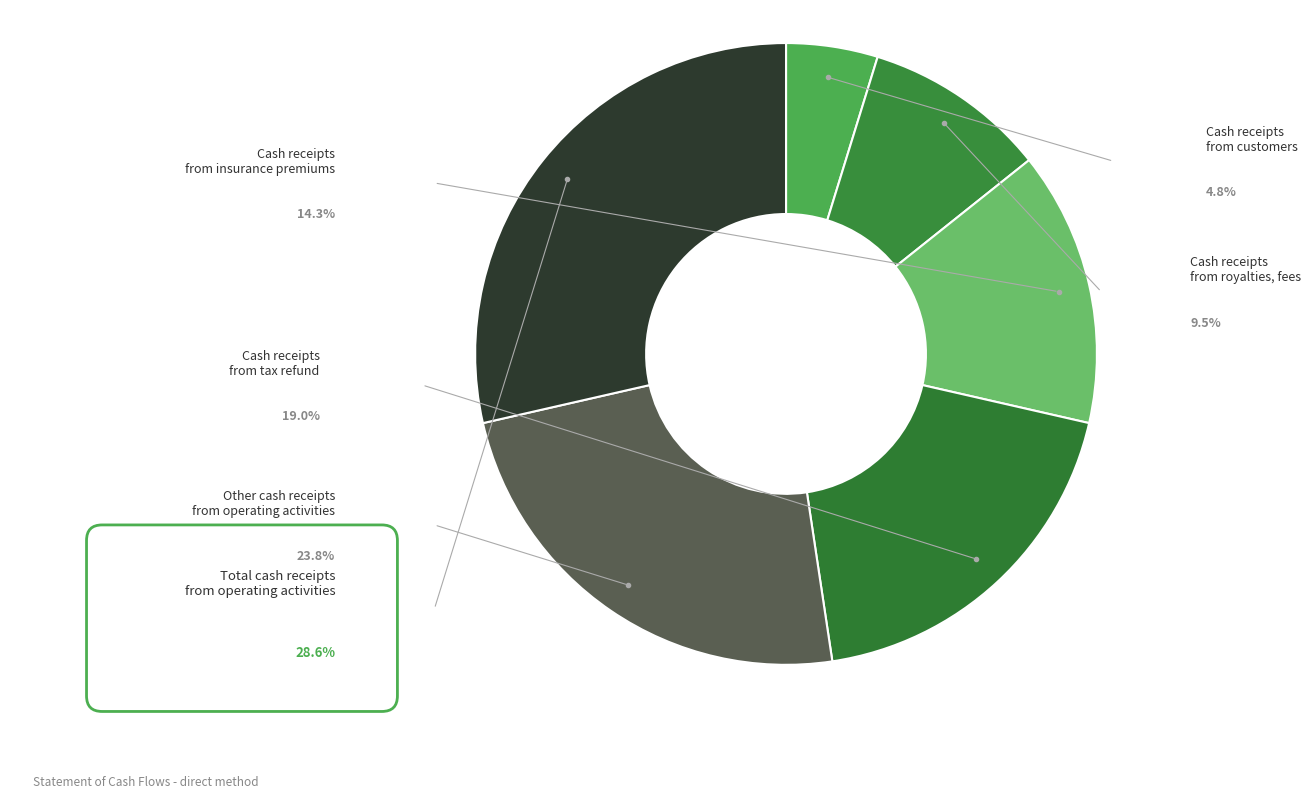

True or false: Cash receipts from insurance premiums accounts for 29% of the total.

False